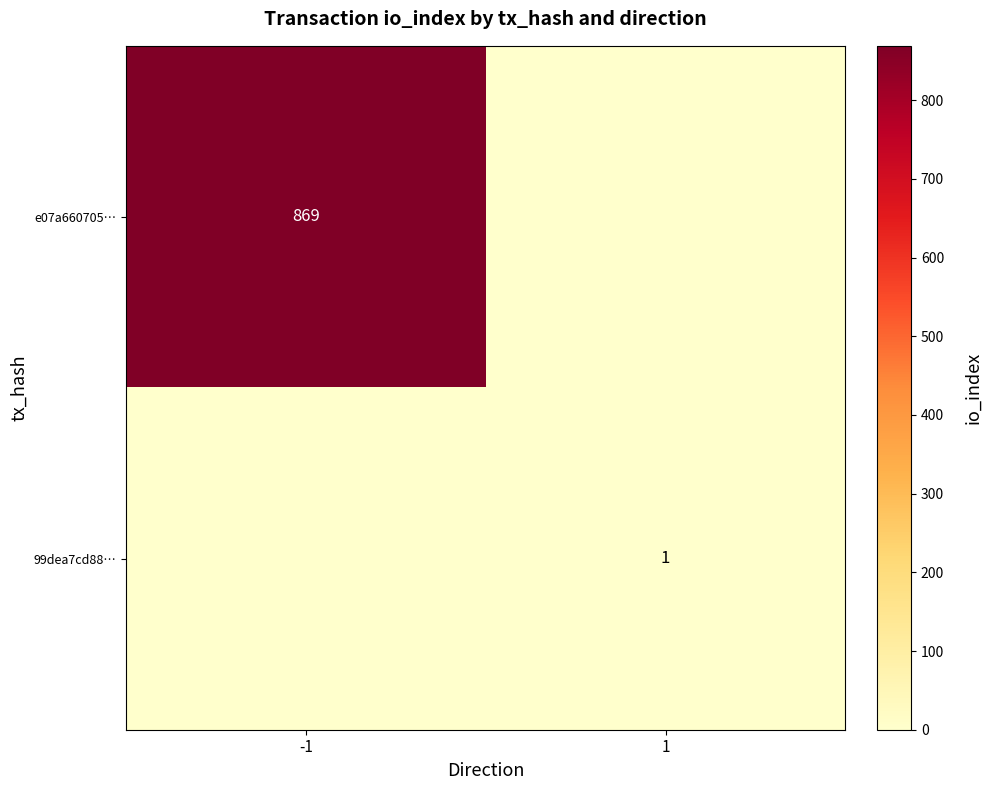

The e07a660705… series shows 869 at -1. True or false?

True